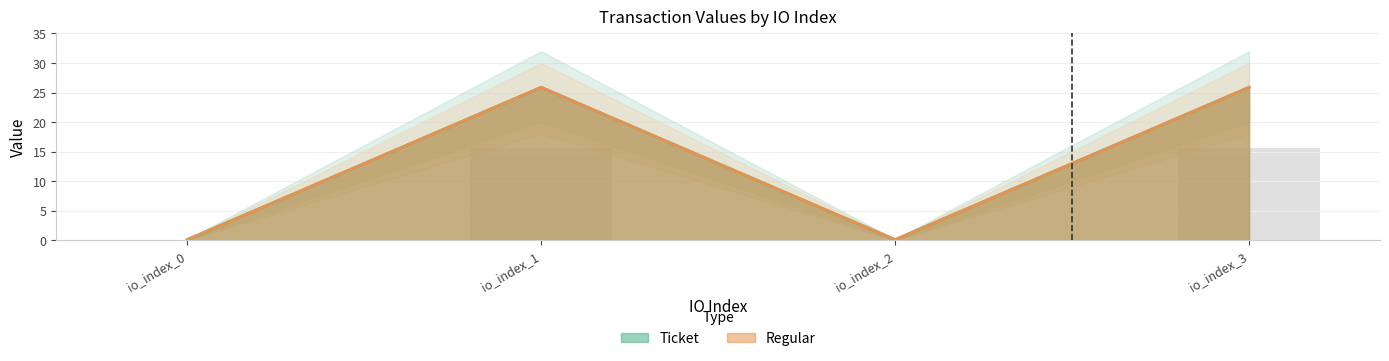

What is the total value across all series at io_index_1?

51.8